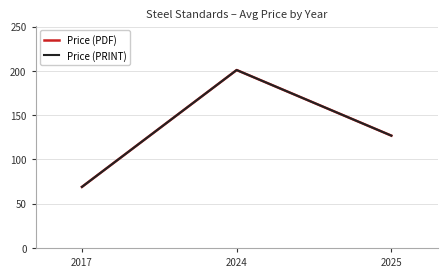

What is the approximate value of Price (PDF) at 2025?

126.9